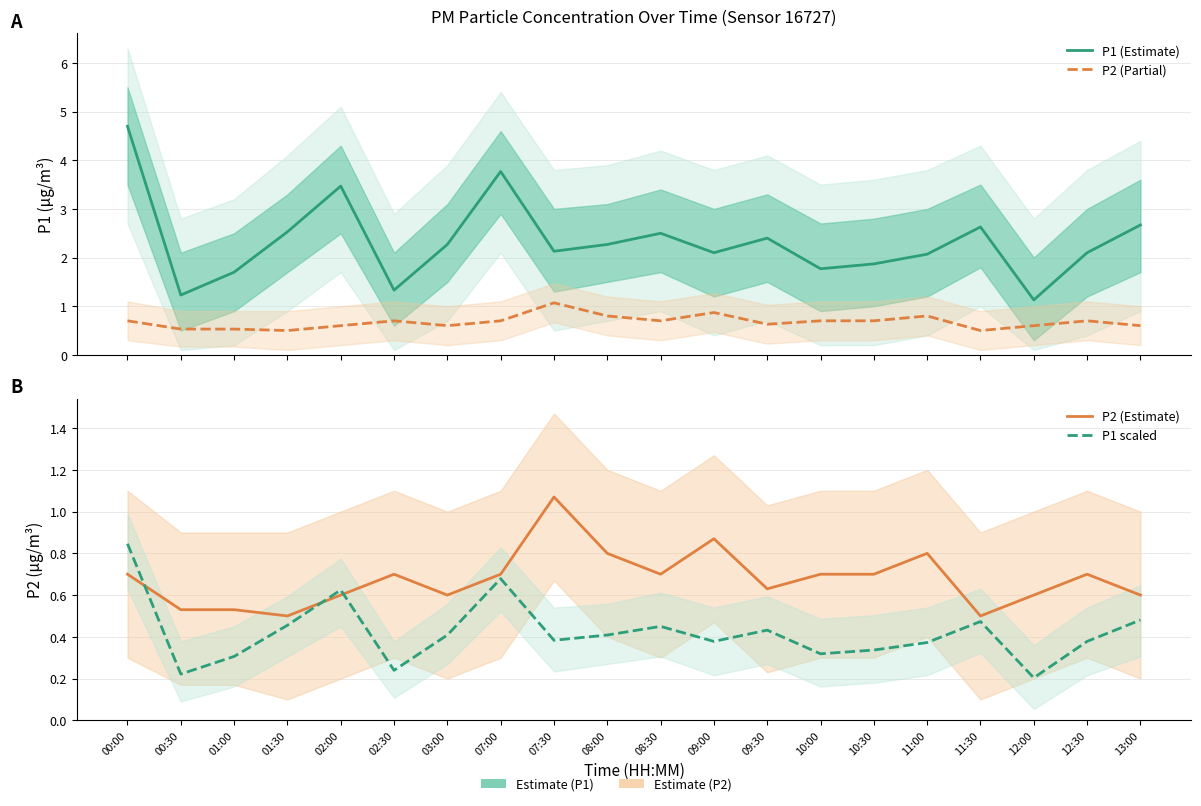

Which has a higher value, 11:30 or 01:30?

11:30